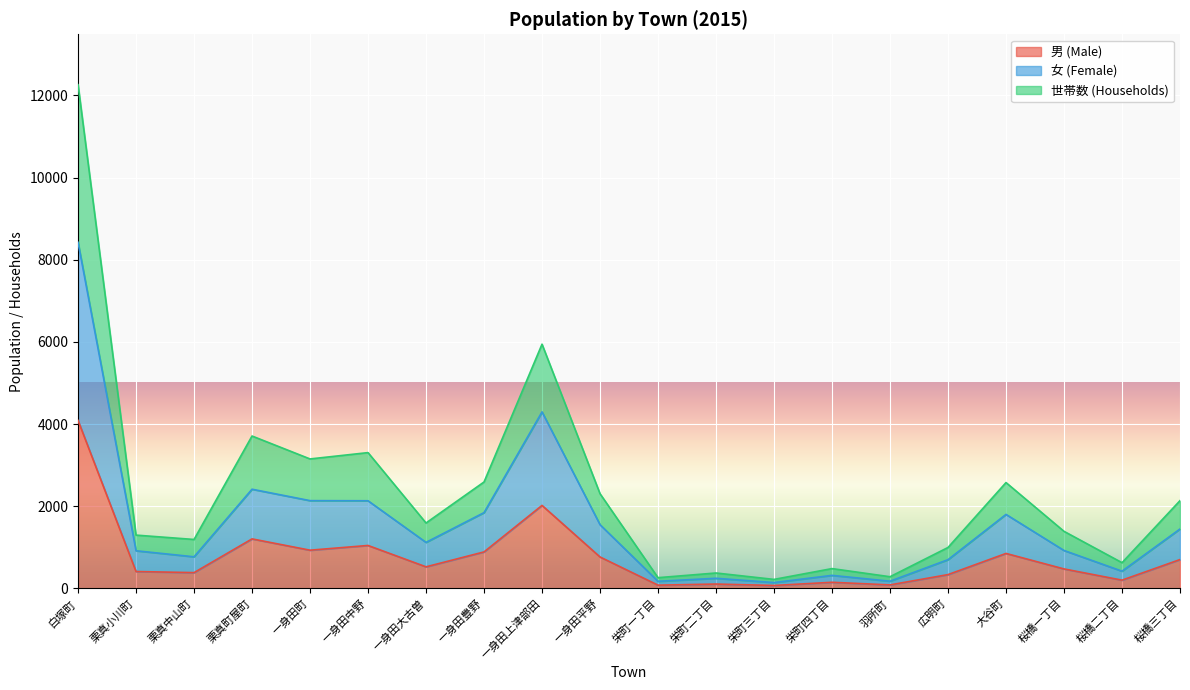

What is the label of the 4th point from the right?

大谷町